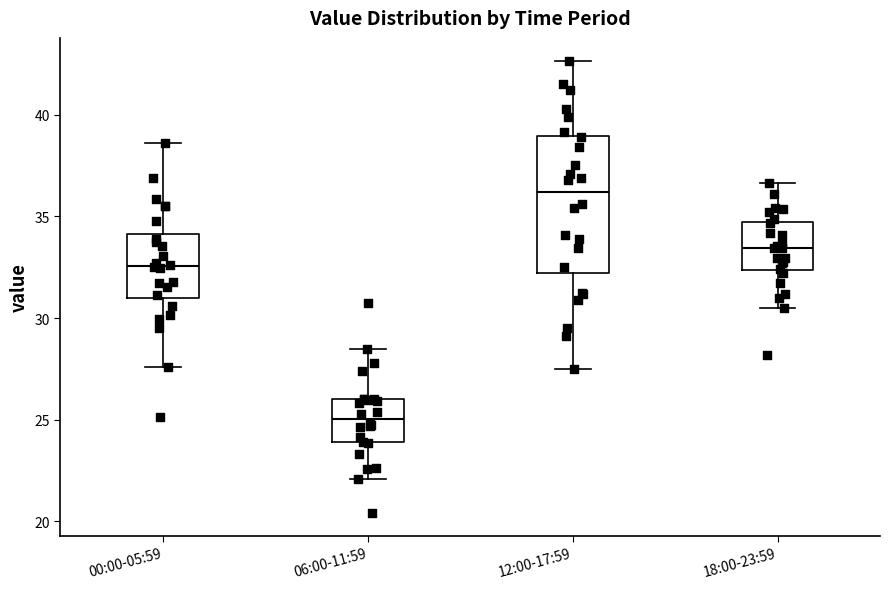

Which box's median line is the lowest?

06:00-11:59